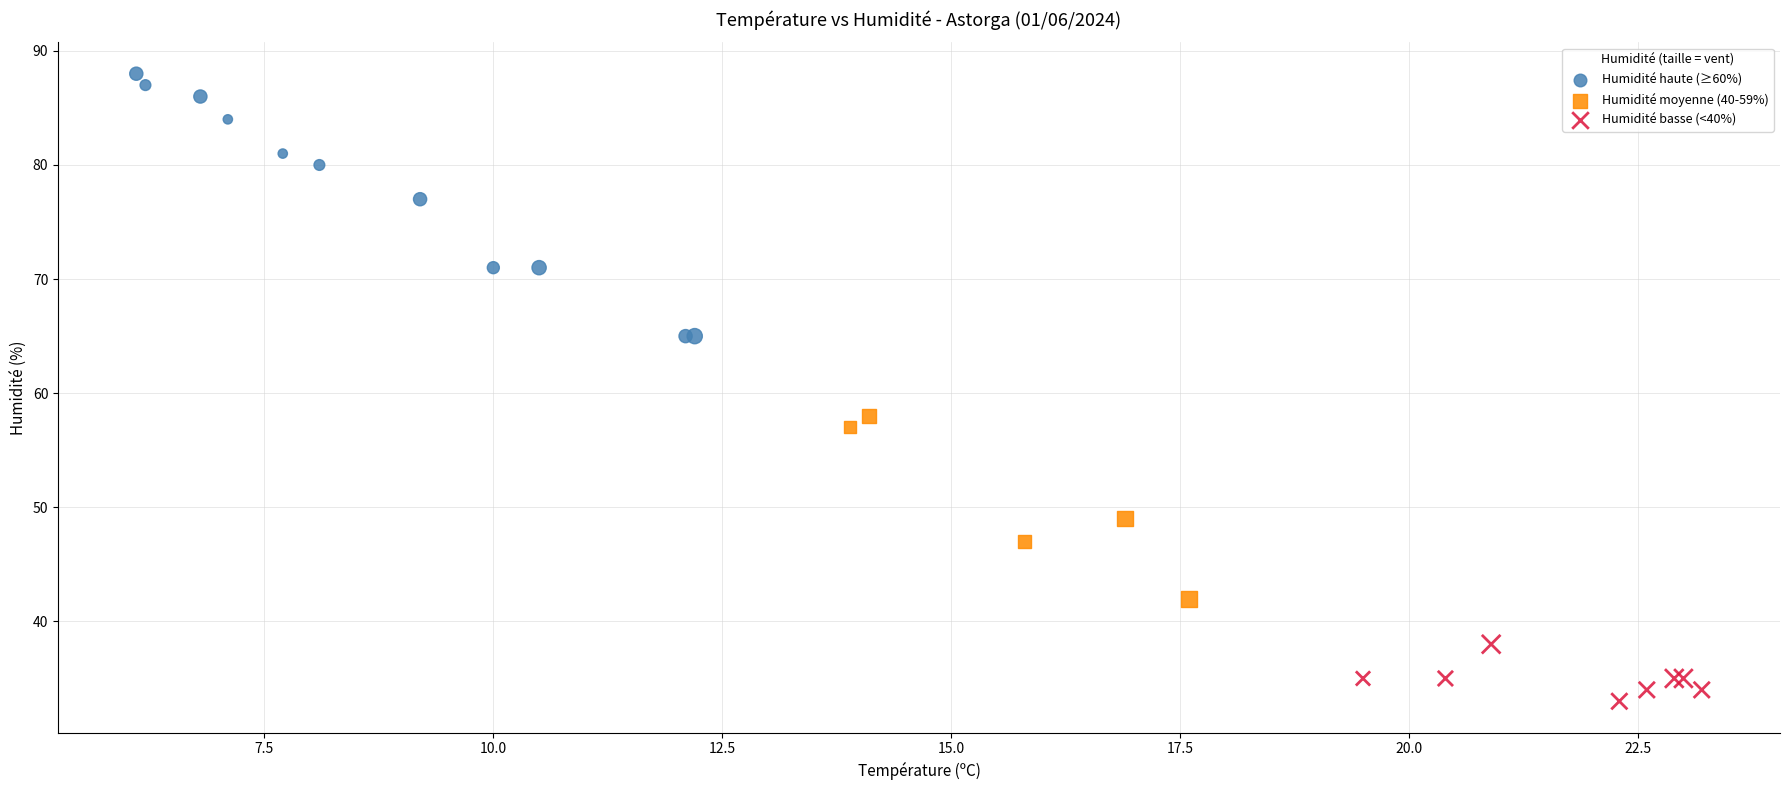

Which series has the largest Y range (max minus min)?

Humidité haute (≥60%)